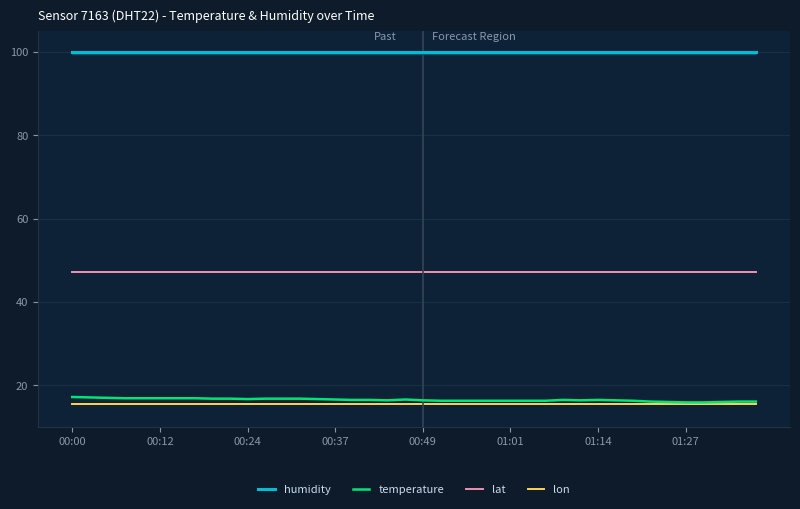

What is the sum of all lat values?

1883.9